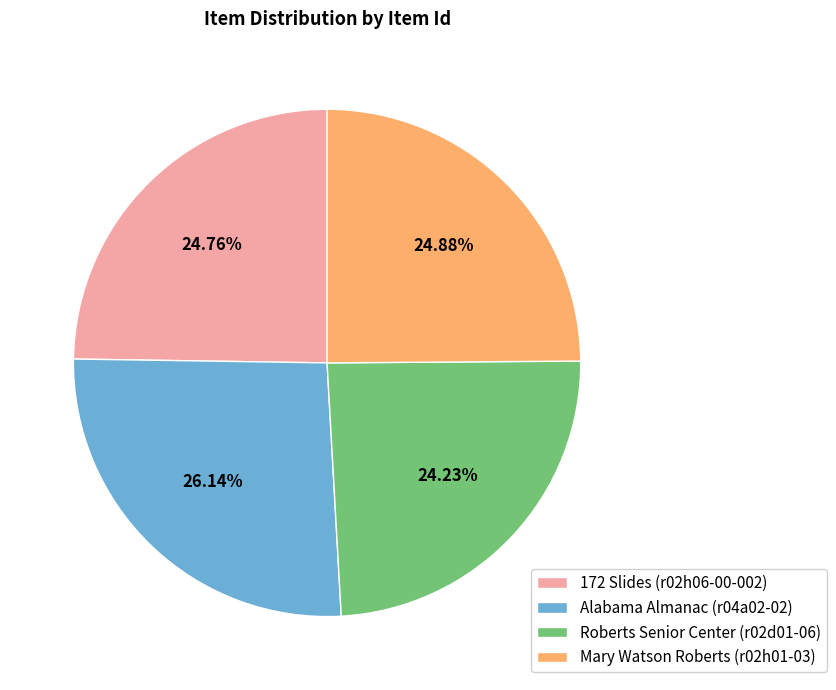

Is there a majority slice in this chart?

No